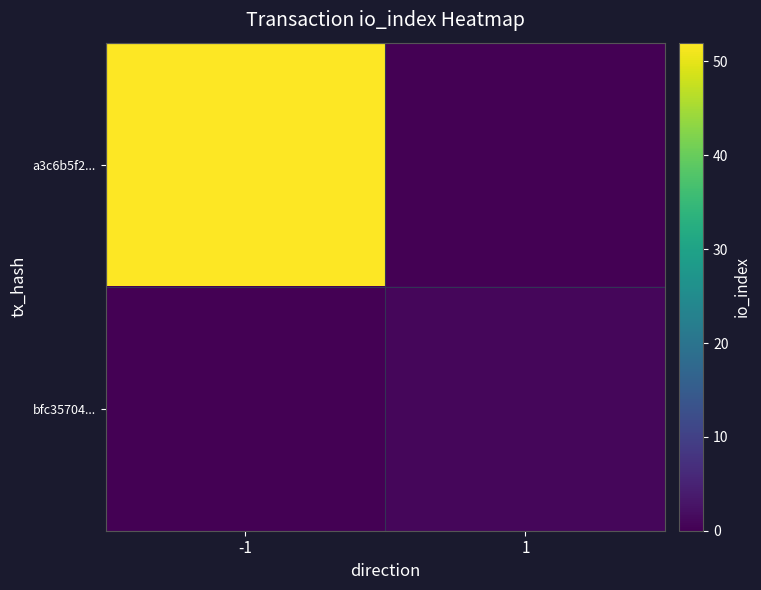

What is the spread (max minus min) of values at 1?

1